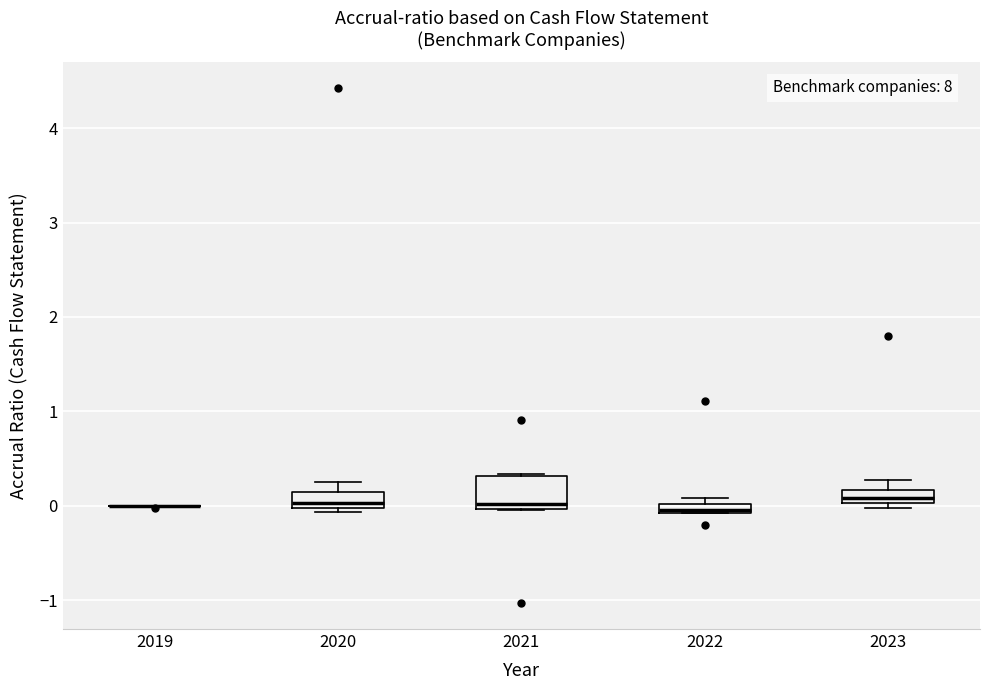

Which box is the tallest, from its lower edge to its upper edge?

2021